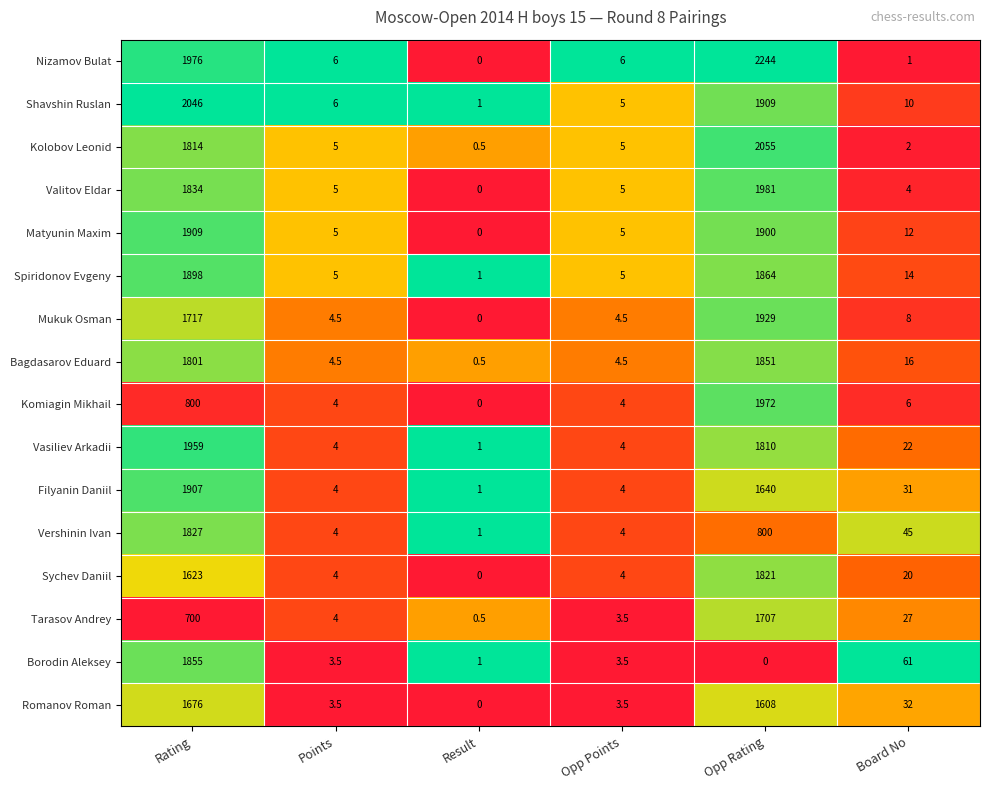

What is the total value across all series at Rating?

27342.0